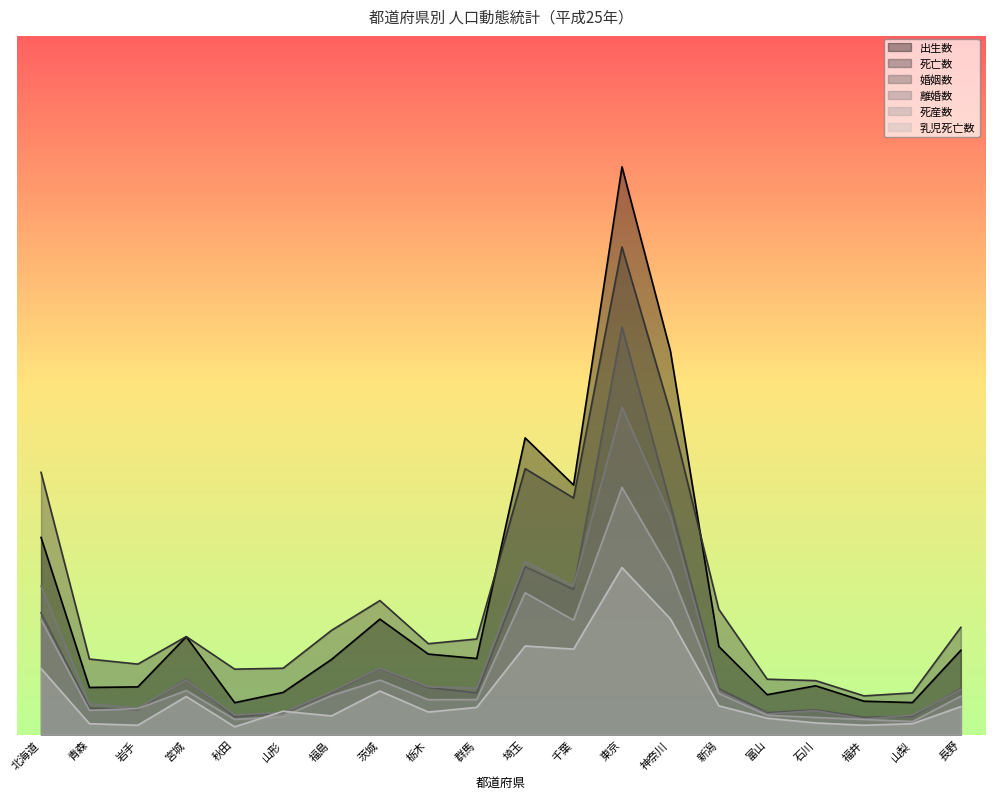

Reading left to right, what are all the values shown in this chart?

出生数: 北海道=35707.7	青森=8532.8	岩手=8631.0	宮城=17717.3	秋田=5775.5	山形=7628.7	福島=13600.5	茨城=20904.7	栃木=14574.8	群馬=13774.4	埼玉=53734.5	千葉=45200.7	東京=102836.9	神奈川=69489.2	新潟=15956.7	富山=7220.1	石川=8834.8	福井=6041.0	山梨=5795.1	長野=15264.8
死亡数: 北海道=47498.9	青森=13676.2	岩手=12762.7	宮城=17753.7	秋田=11847.6	山形=12011.4	福島=18870.2	茨城=24270.5	栃木=16456.6	群馬=17311.8	埼玉=48163.8	千葉=42840.3	東京=88318.8	神奈川=58318.7	新潟=22684.1	富山=10027.7	石川=9768.8	福井=7004.3	山梨=7545.4	長野=19423.3
婚姻数: 北海道=22064.7	青森=4795.9	岩手=4523.6	宮城=10043.5	秋田=3238.9	山形=3973.0	福島=7599.9	茨城=12002.7	栃木=8507.4	群馬=7568.0	埼玉=30402.0	千葉=26292.4	東京=73800.6	神奈川=41706.7	新潟=8350.7	富山=3971.3	石川=4474.9	福井=3137.5	山梨=3319.3	長野=8323.9
離婚数: 北海道=26916.2	青森=5569.3	岩手=4777.4	宮城=9926.9	秋田=3541.9	山形=3995.1	福島=7742.1	茨城=12037.8	栃木=8648.5	群馬=8374.2	埼玉=31335.9	千葉=26928.1	東京=59282.5	神奈川=39562.2	新潟=7813.7	富山=3725.6	石川=4321.9	福井=2816.8	山梨=3513.3	長野=8157.2
死産数: 北海道=20795.9	青森=4382.9	岩手=4694.7	宮城=7977.3	秋田=2732.4	山形=3245.9	福島=7060.3	茨城=9866.1	栃木=6308.4	群馬=6345.1	埼玉=25692.3	千葉=20722.5	東京=44764.3	神奈川=29690.0	新潟=7427.1	富山=3502.7	石川=3099.2	福井=2732.4	山梨=2365.7	長野=6950.3
乳児死亡数: 北海道=11957.8	青森=1969.5	岩手=1688.2	宮城=6893.3	秋田=1406.8	山形=4220.4	福島=3376.3	茨城=7878.1	栃木=4079.7	群馬=4923.8	埼玉=16037.5	千葉=15474.8	東京=30246.2	神奈川=20961.3	新潟=5205.2	富山=2954.3	石川=2110.2	福井=1688.2	山梨=1969.5	長野=5064.5